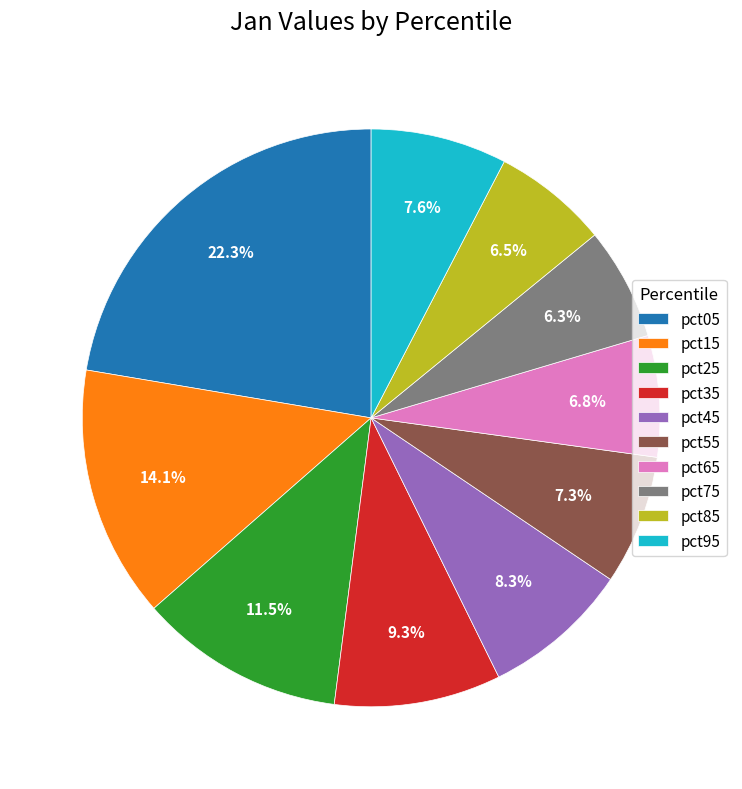

Which category has the biggest portion of the pie?

pct05